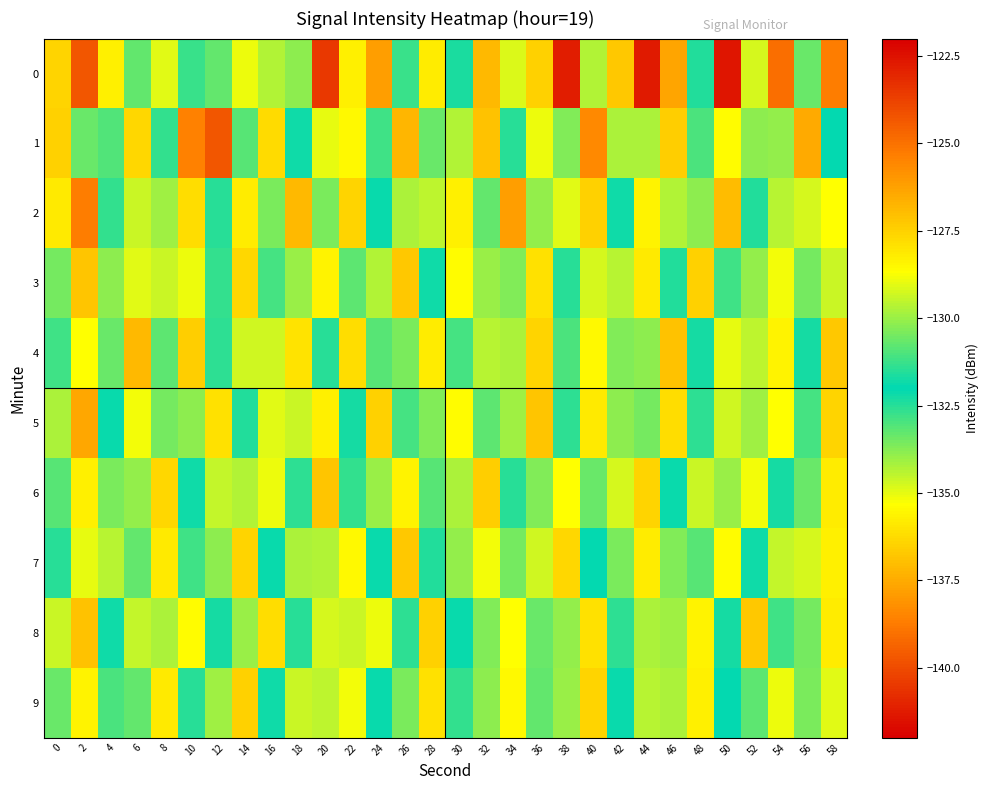

At how many categories does at least one series exceed -130?

30